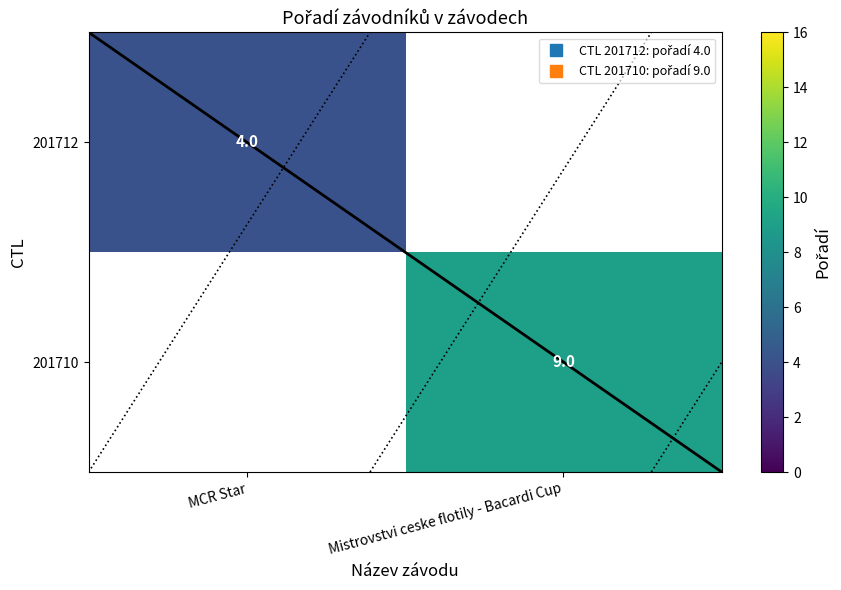

The 201710 series shows 13.3 at Mistrovstvi ceske flotily - Bacardi Cup. True or false?

False